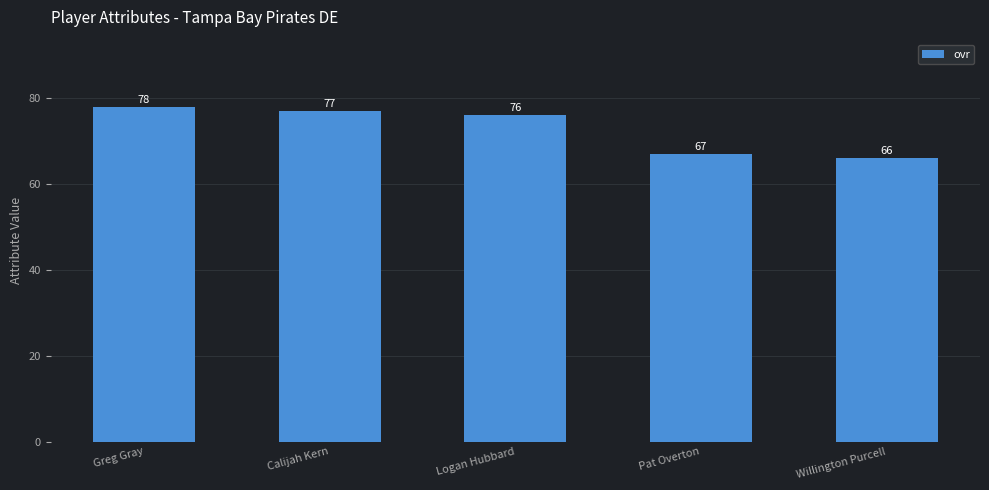

Which label corresponds to the smallest value in the chart?

Willington Purcell